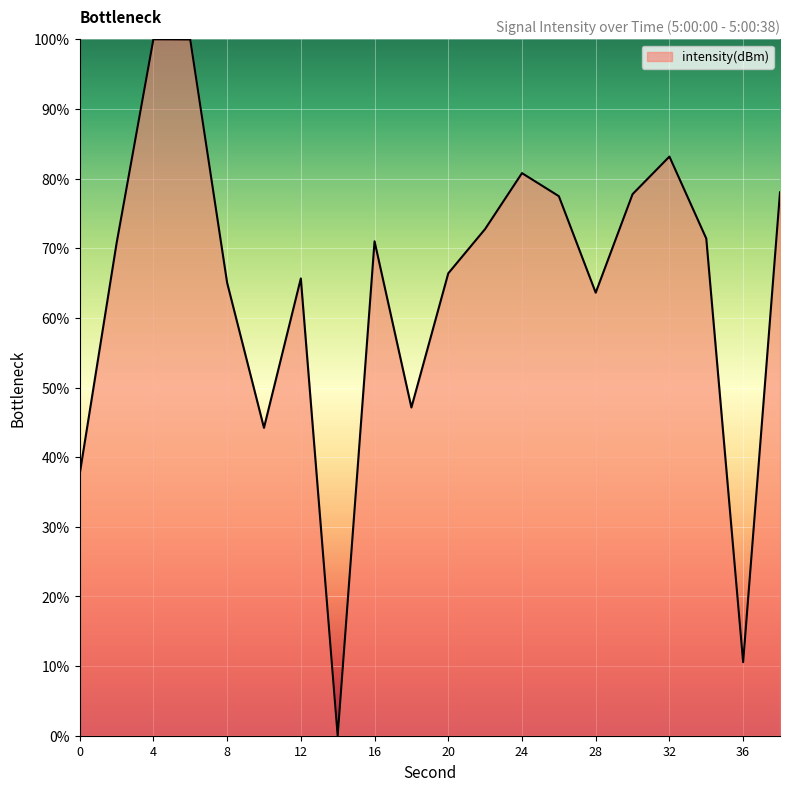

What is the maximum value shown in the chart?

100.0